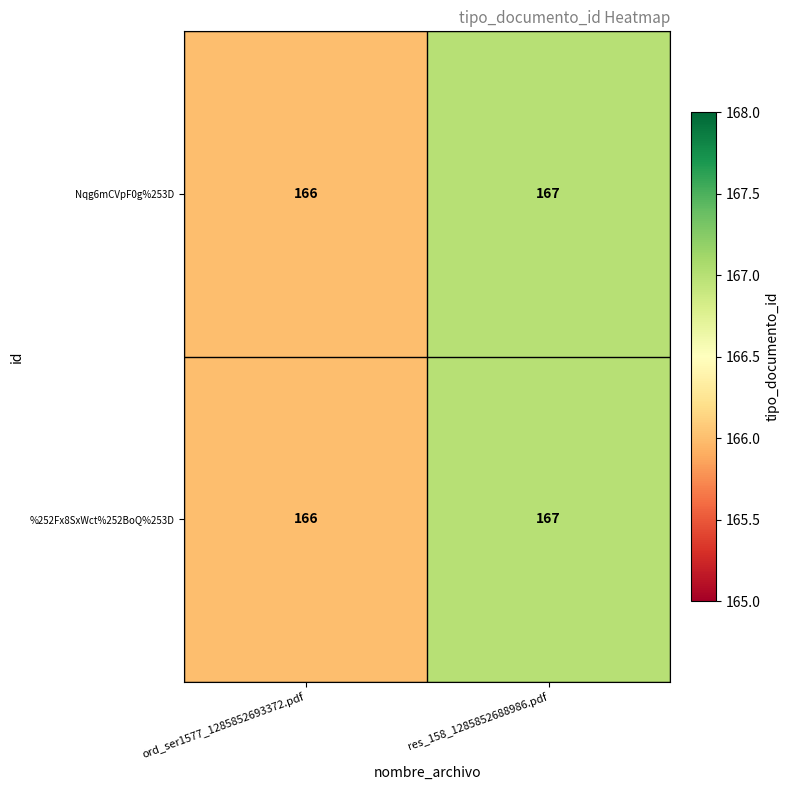

List the labels in order of %252Fx8SxWct%252BoQ%253D value, smallest first.

ord_ser1577_1285852693372.pdf, res_158_1285852688986.pdf